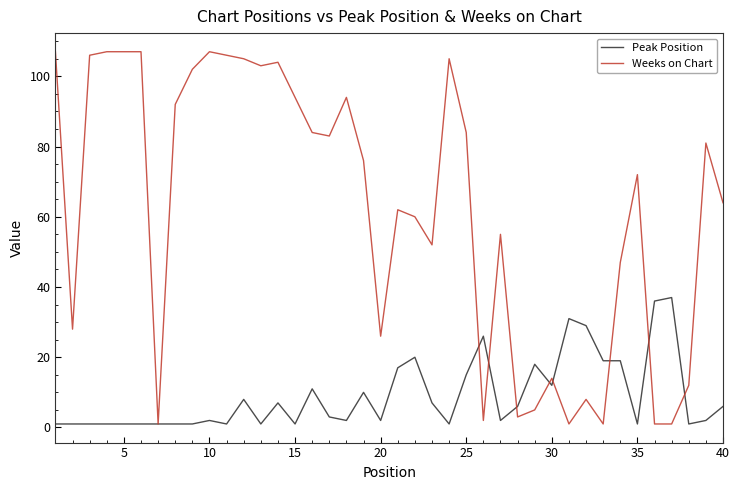

Which series has the largest total across all categories?

Weeks on Chart